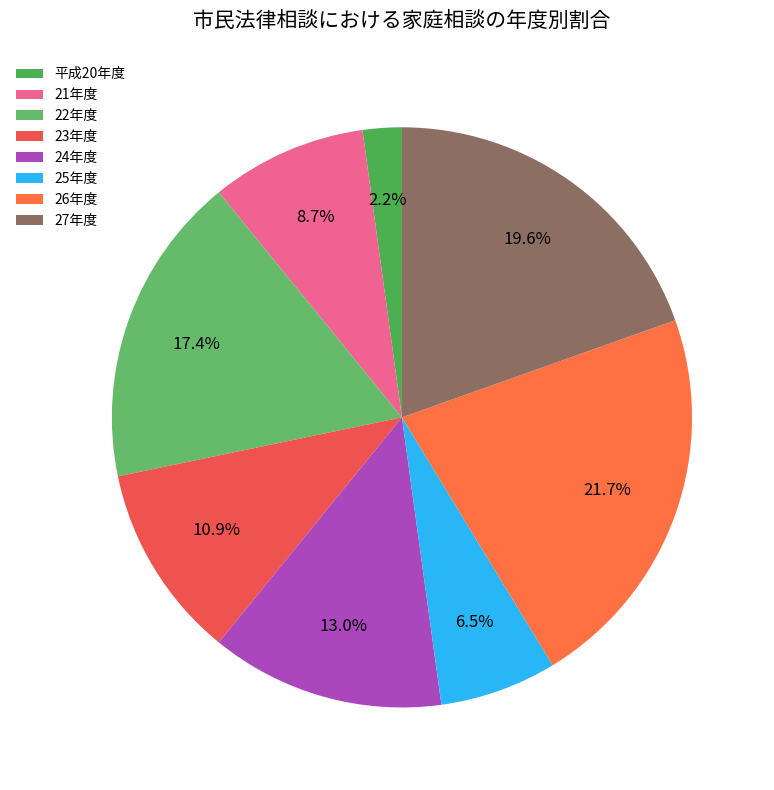

Combined, do 24年度 and 22年度 account for over 50%?

No